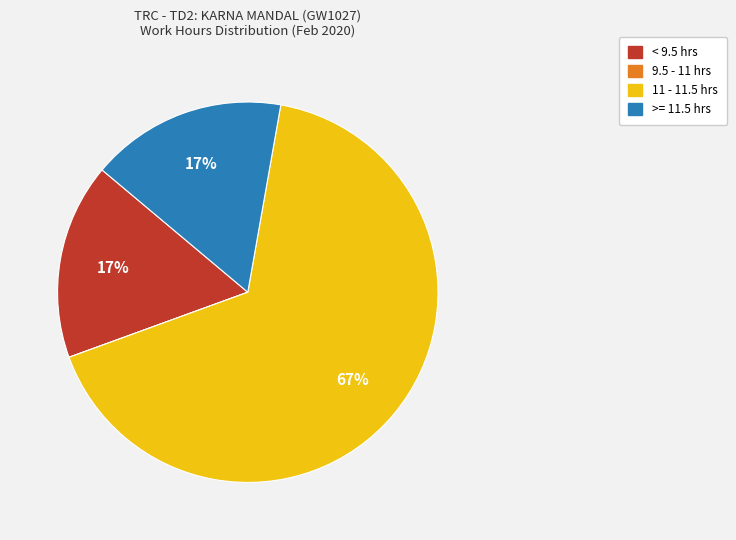

Is there a majority slice in this chart?

Yes